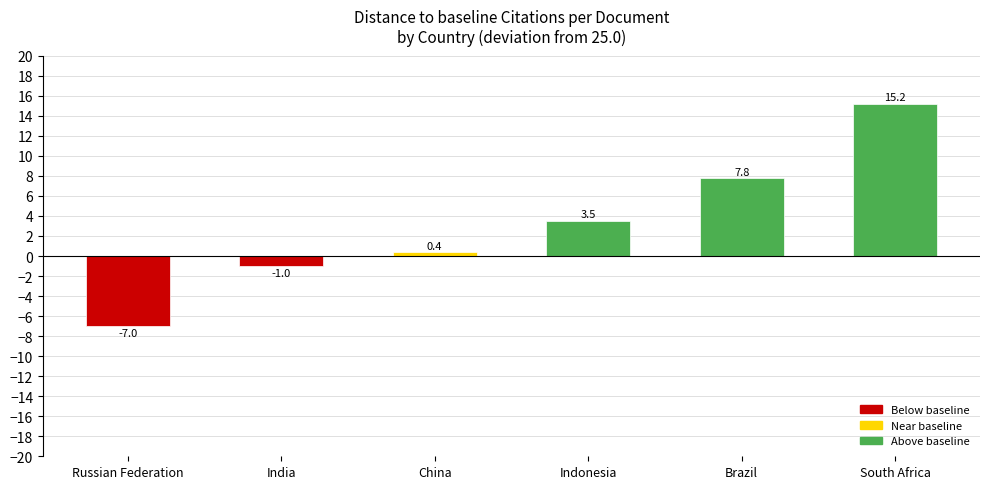

Which has a higher value, Indonesia or India?

Indonesia